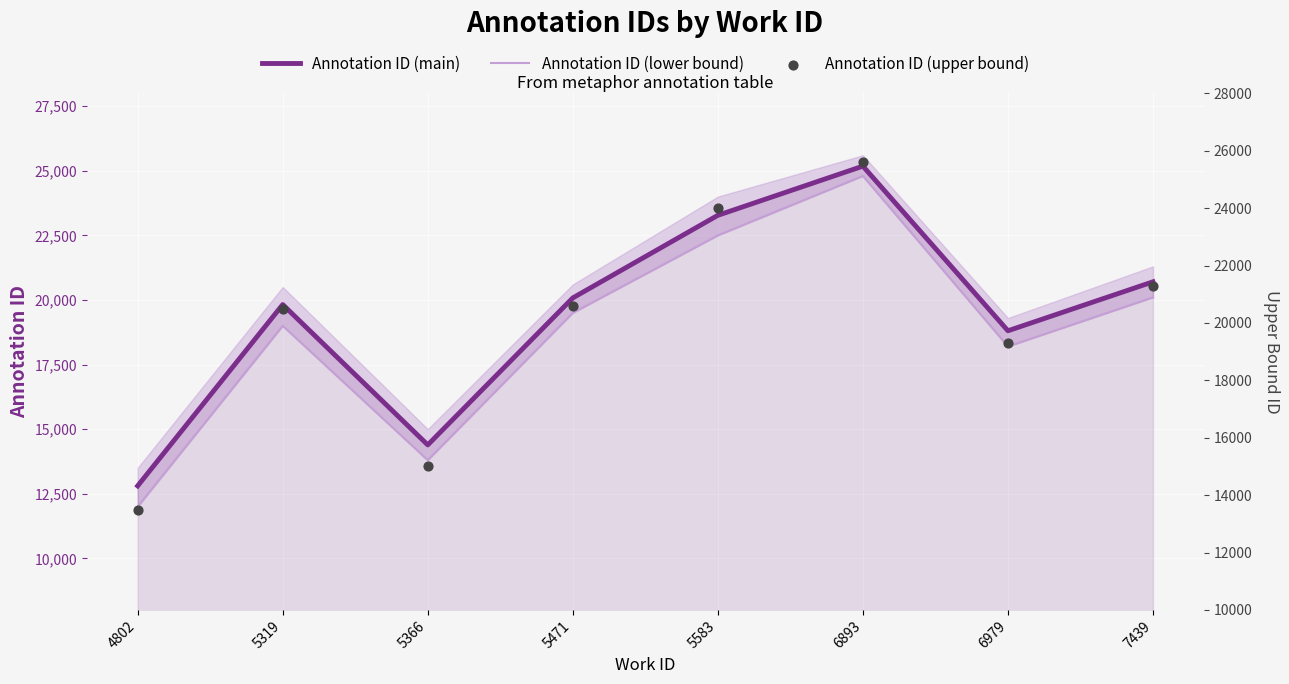

What are all the series names shown in the legend?

Annotation ID (main), Annotation ID (lower bound), Annotation ID (upper bound)